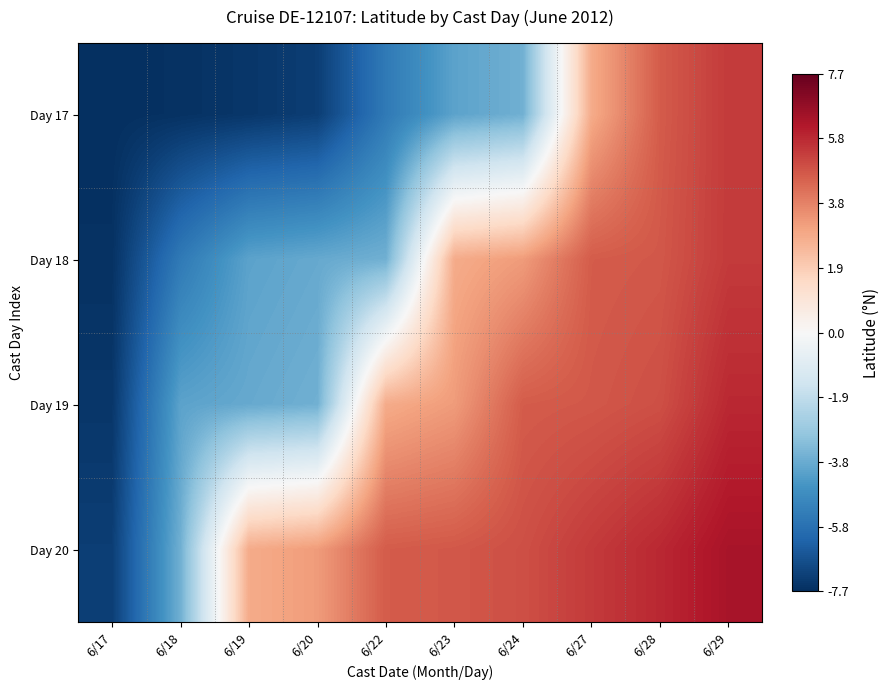

Reading left to right, extract all data points from this chart.

Day 17: 6/17=-7.7	6/18=-7.6	6/19=-7.5	6/20=-7.2	6/22=-5.4	6/23=-4.1	6/24=-3.7	6/27=2.9	6/28=4.7	6/29=5.4
Day 18: 6/17=-7.6	6/18=-5.4	6/19=-4.1	6/20=-3.9	6/22=-3.7	6/23=2.9	6/24=3.3	6/27=4.7	6/28=4.8	6/29=5.4
Day 19: 6/17=-7.5	6/18=-4.1	6/19=-3.9	6/20=-3.7	6/22=2.9	6/23=3.3	6/24=4.7	6/27=4.8	6/28=4.9	6/29=5.8
Day 20: 6/17=-7.2	6/18=-3.7	6/19=2.9	6/20=3.3	6/22=4.7	6/23=4.8	6/24=4.9	6/27=5.4	6/28=5.8	6/29=6.3